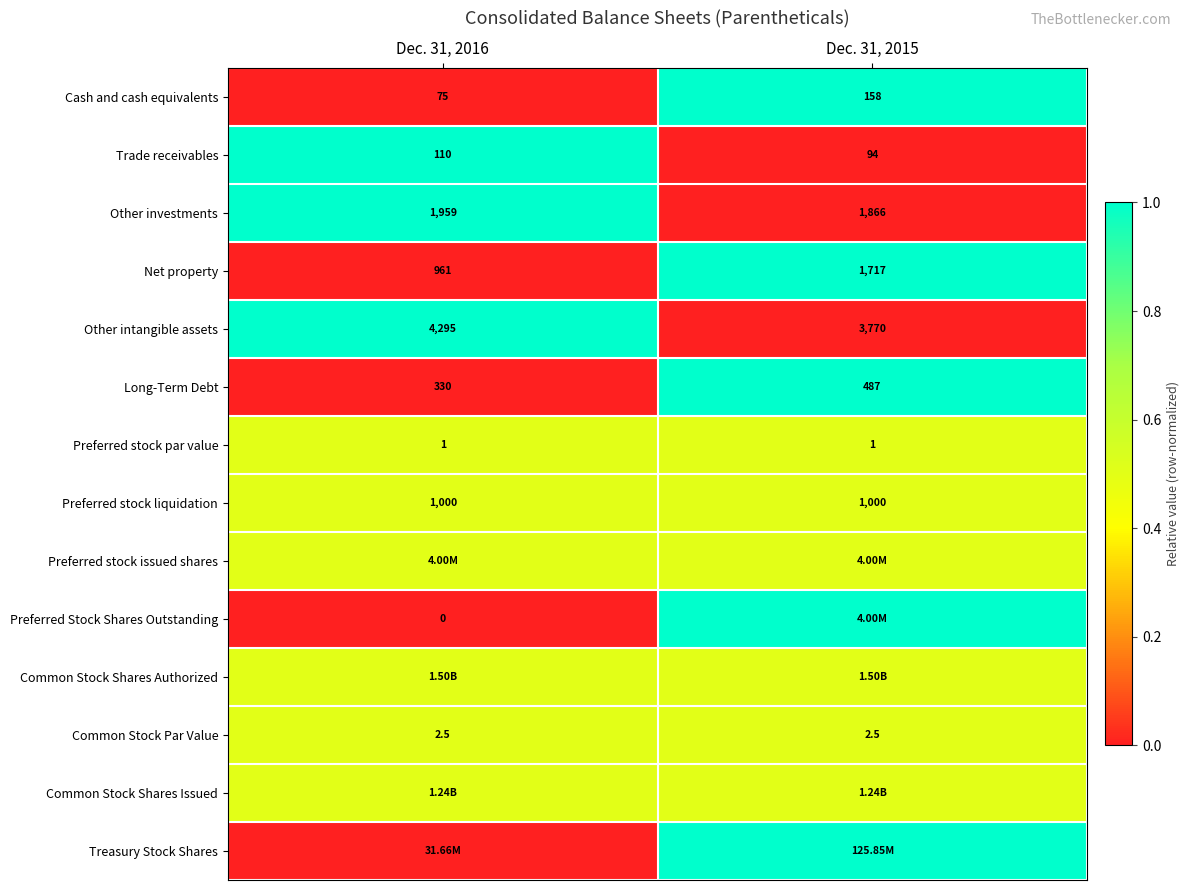

What is the sum of the Common Stock Par Value values at Dec. 31, 2015 and Dec. 31, 2016?

5.0